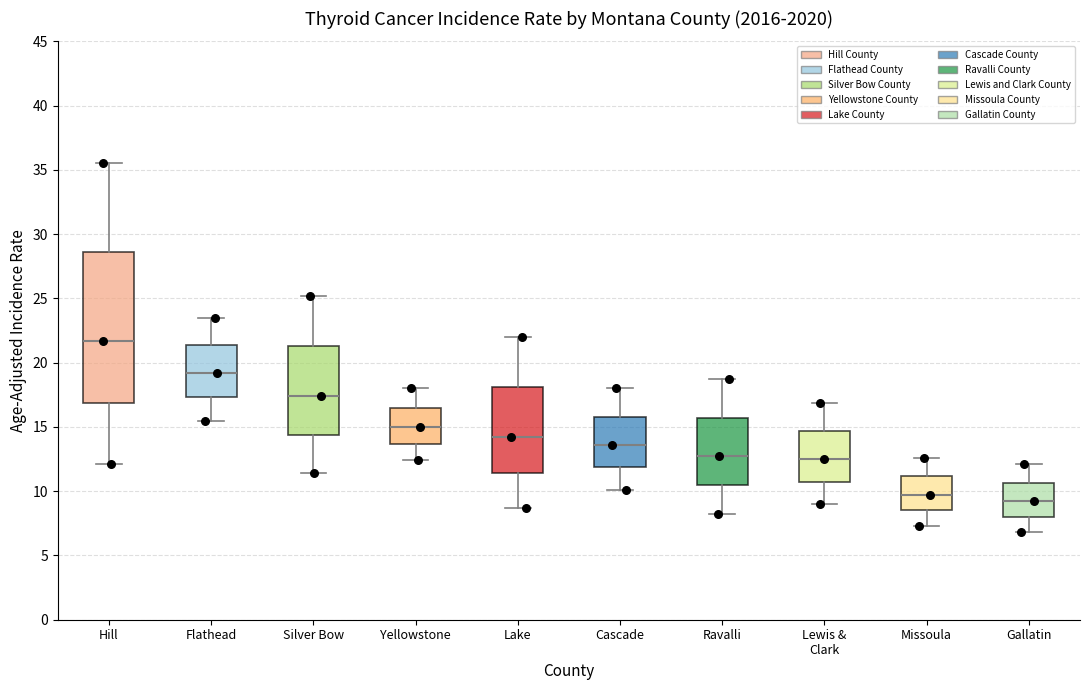

Which box's median line is the highest?

Hill